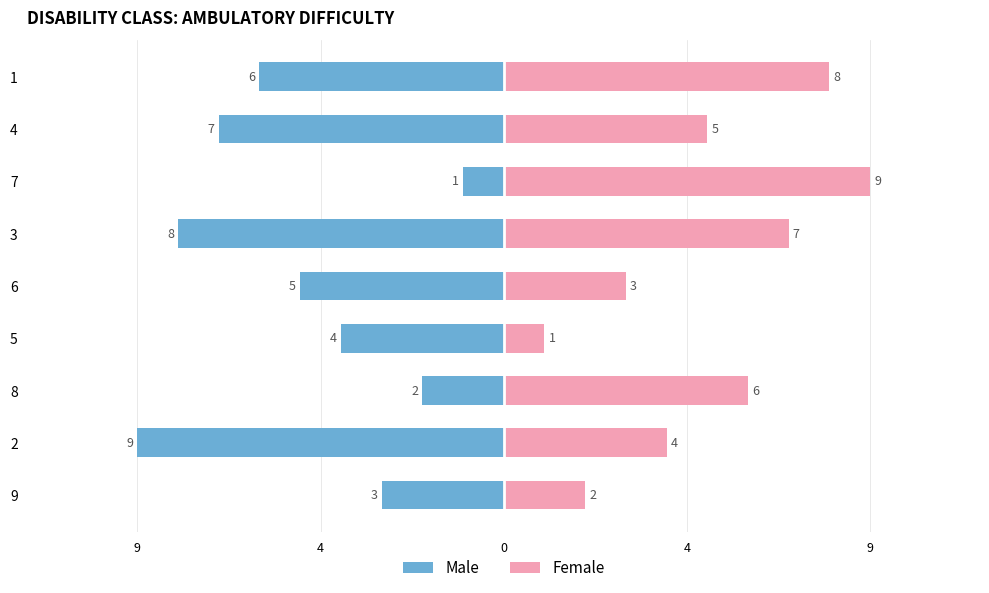

Which series changed the most between 5 and 7?

Female